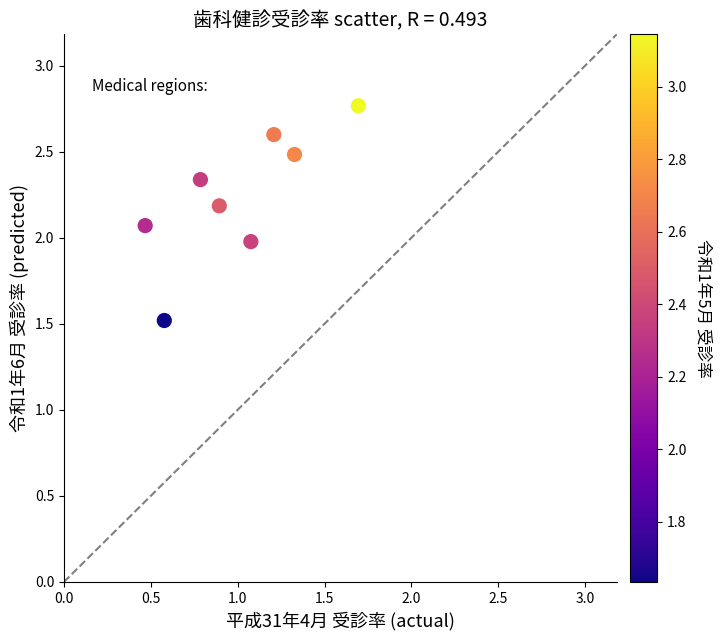

What is the average Y value?

2.2